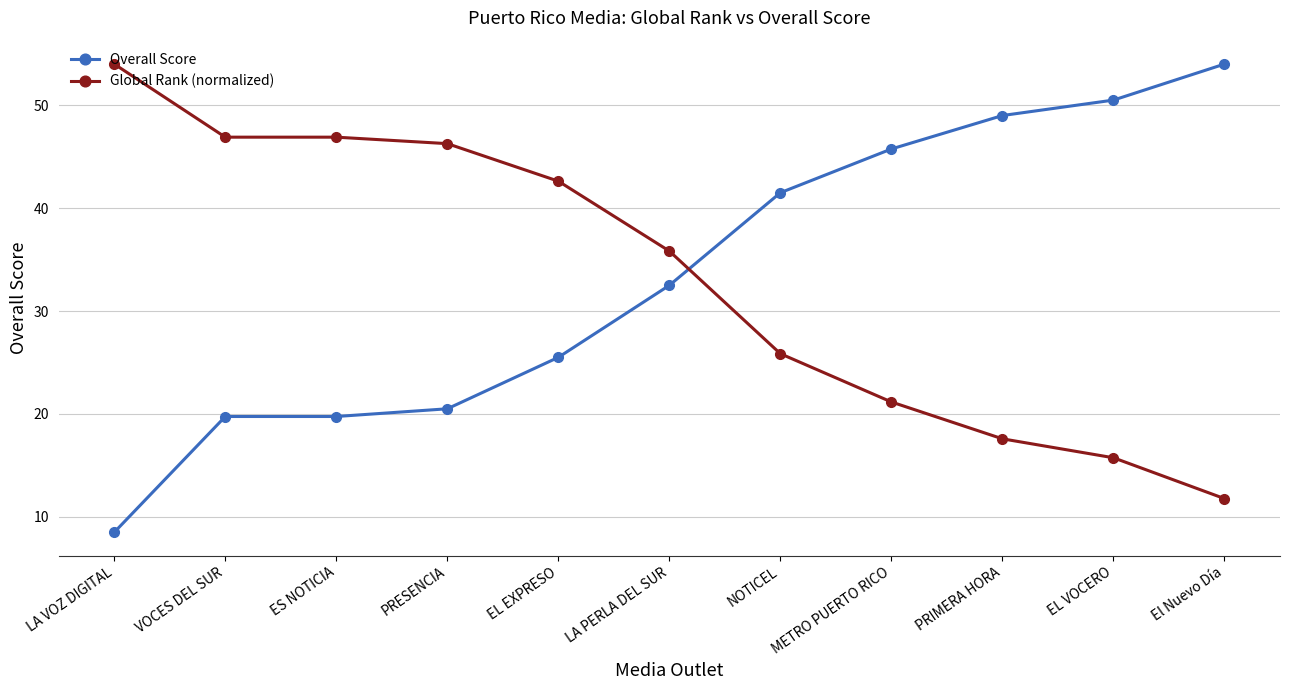

Read the Global Rank (normalized) value at EL VOCERO.

15.7